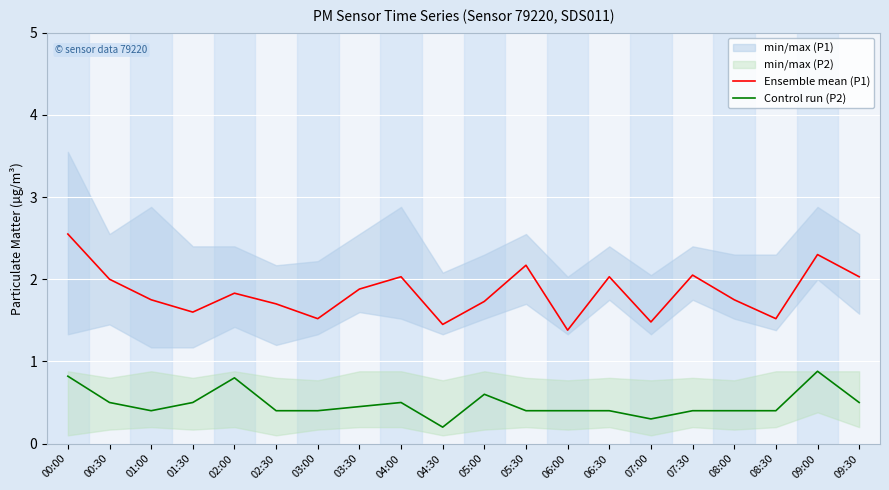

What is the difference between the Ensemble mean (P1) values at 01:30 and 02:30?

0.1